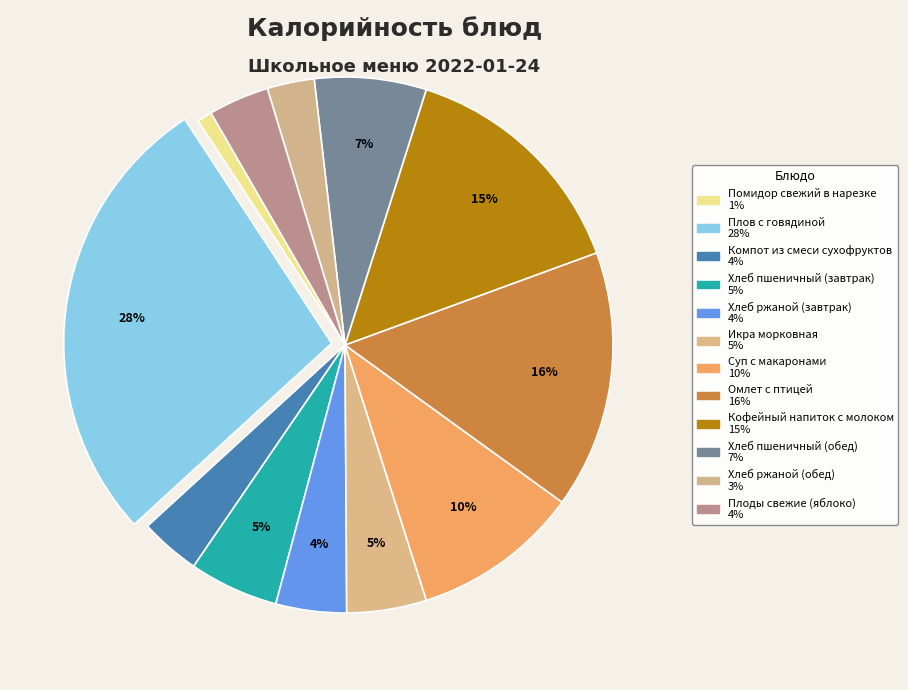

Which slice is the largest?

Плов с говядиной